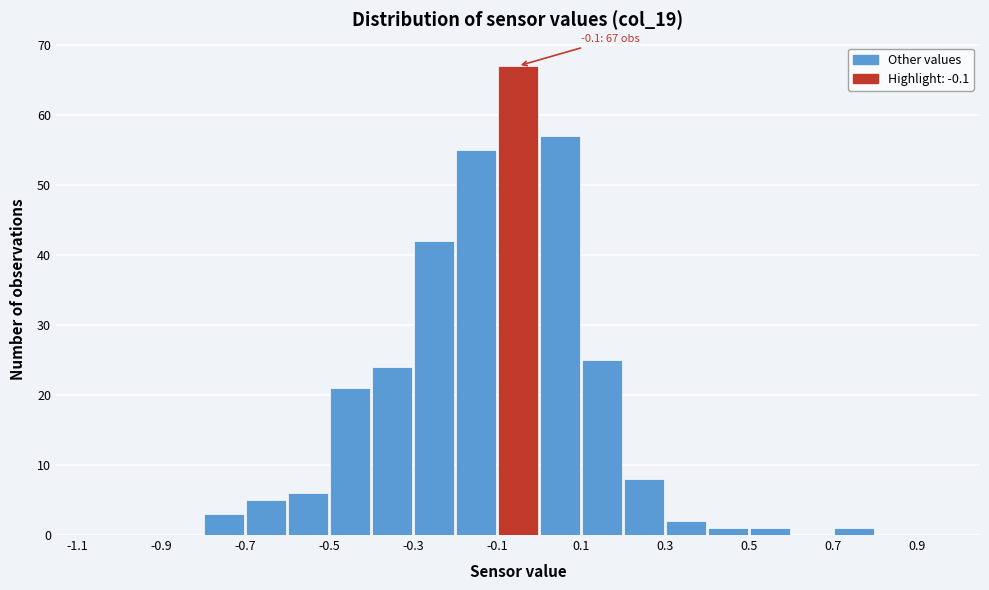

Over which range of the x-axis is the bar tallest?

-0.1 to 0.0